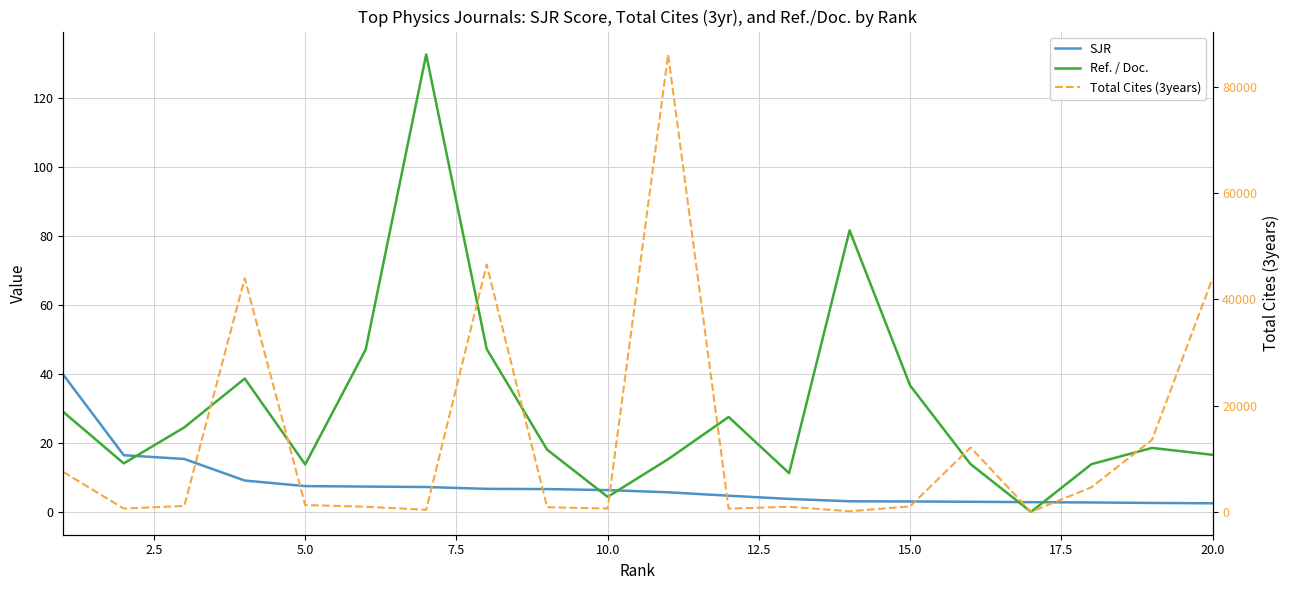

Reading left to right, transcribe all the data shown in this chart.

SJR: 39.8	16.4	15.3	9.1	7.5	7.3	7.2	6.7	6.6	6.3	5.7	4.7	3.8	3.1	3.0	2.9	2.8	2.7	2.6	2.5
Ref. / Doc.: 29.0	14.1	24.5	38.7	13.8	47.1	132.7	47.3	18.0	4.3	15.3	27.5	11.2	81.7	36.7	13.8	0.0	13.8	18.6	16.6
Total Cites (3years): 7515.0	621.0	1112.0	43976.0	1280.0	968.0	387.0	46567.0	875.0	612.0	86123.0	607.0	959.0	104.0	1031.0	12119.0	0.0	4638.0	13565.0	43950.0